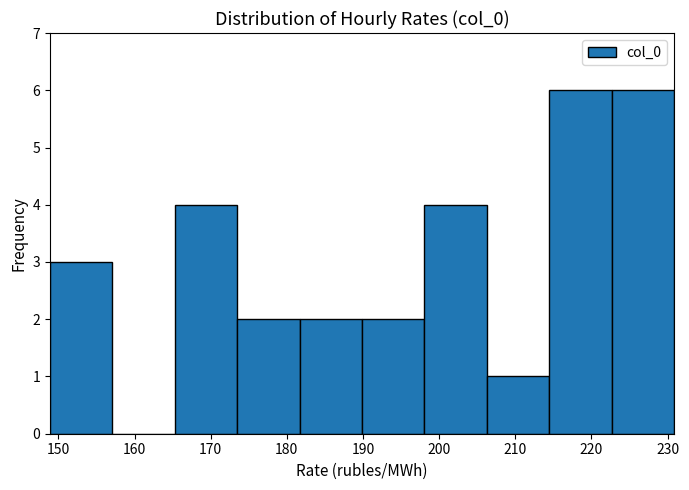

Reading left to right, transcribe this chart: for each bar, give the range it covers on the x-axis and its height. Neither the bar edges nor the heights are printed on the chart, so give them approximately, as read against the axes.

149 to 157: 3
157 to 165: 0
165 to 173: 4
173 to 182: 2
182 to 190: 2
190 to 198: 2
198 to 206: 4
206 to 214: 1
214 to 223: 6
223 to 231: 6